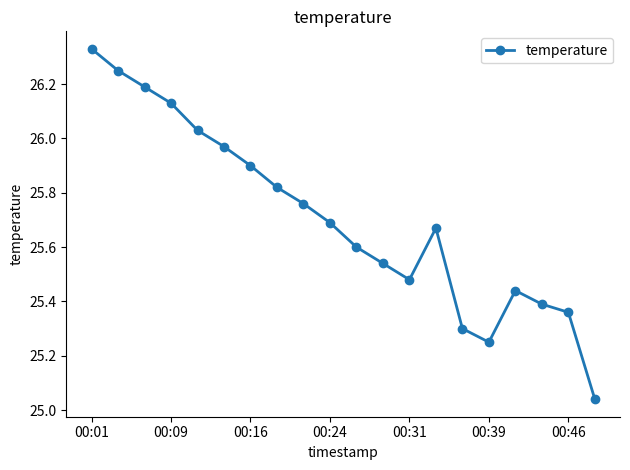

What is the sum of all values?

514.1